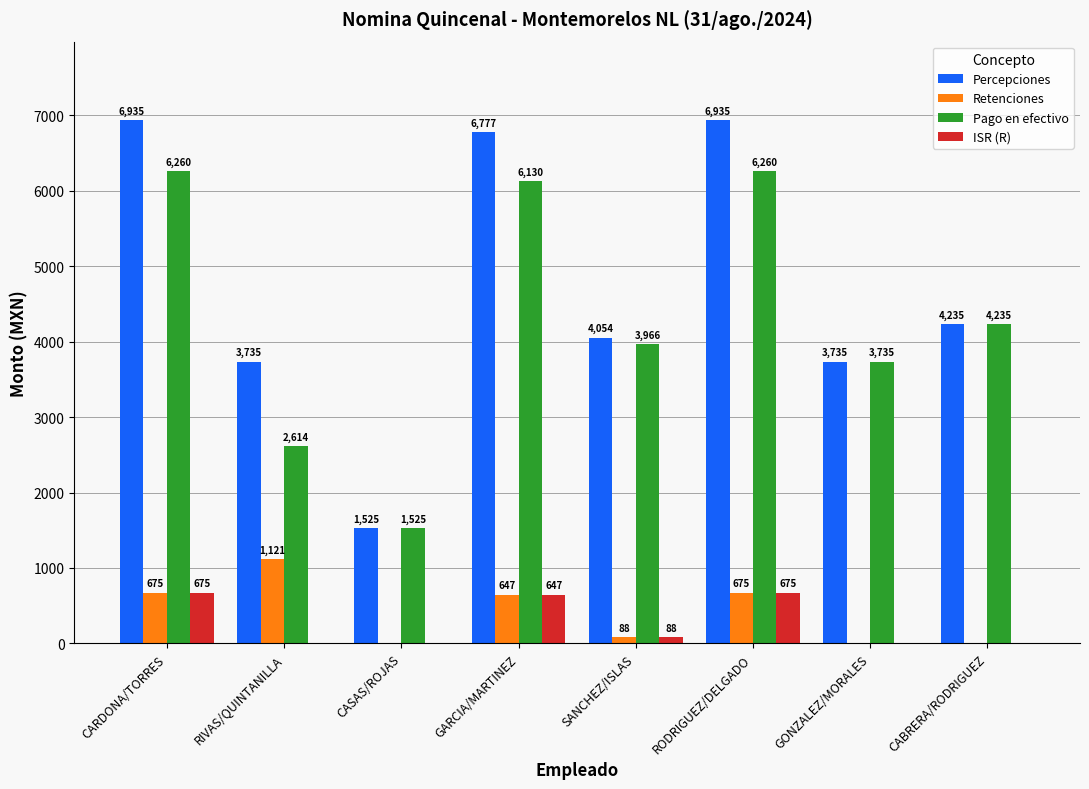

The ISR (R) series shows 675 at RODRIGUEZ/DELGADO. True or false?

True